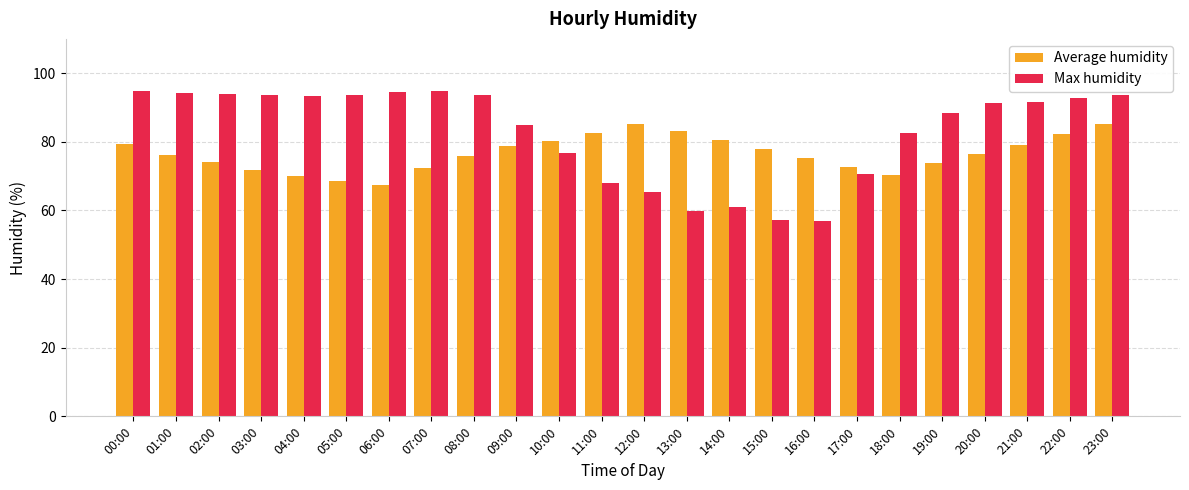

What is the spread (max minus min) of values at 02:00?

19.6